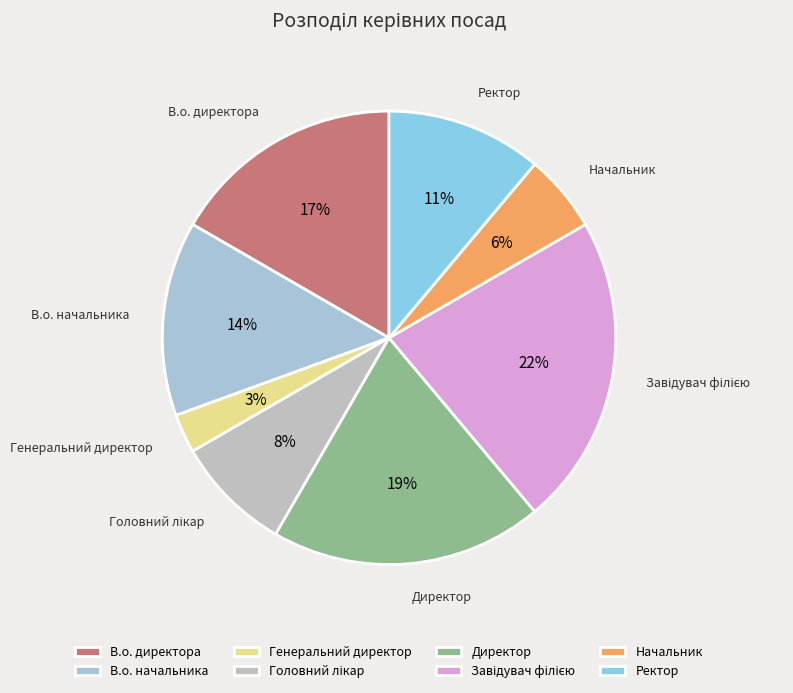

Combined, do Генеральний директор and Директор account for over 50%?

No